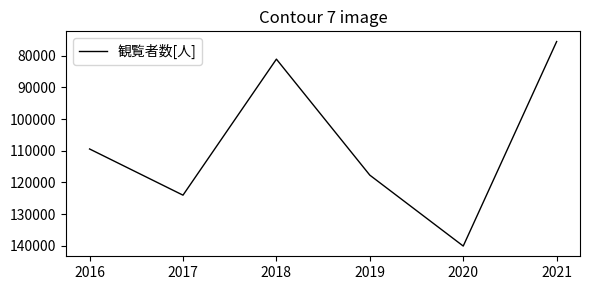

True or false: the data shows 124032 at 2017.

True